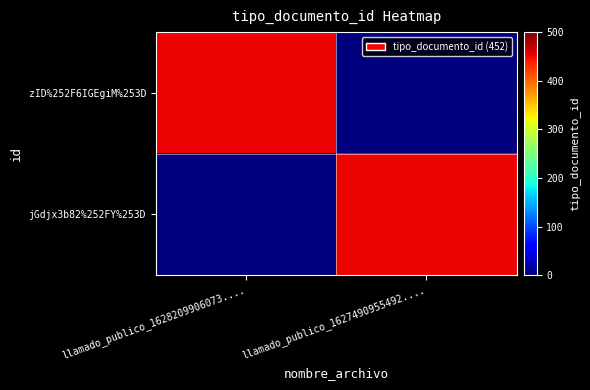

Reading left to right, list all the values displayed in this chart.

zID%252F6IGEgiM%253D: llamado_publico_1628209906073....=452	llamado_publico_1627490955492....=0
jGdjx3b82%252FY%253D: llamado_publico_1628209906073....=0	llamado_publico_1627490955492....=452